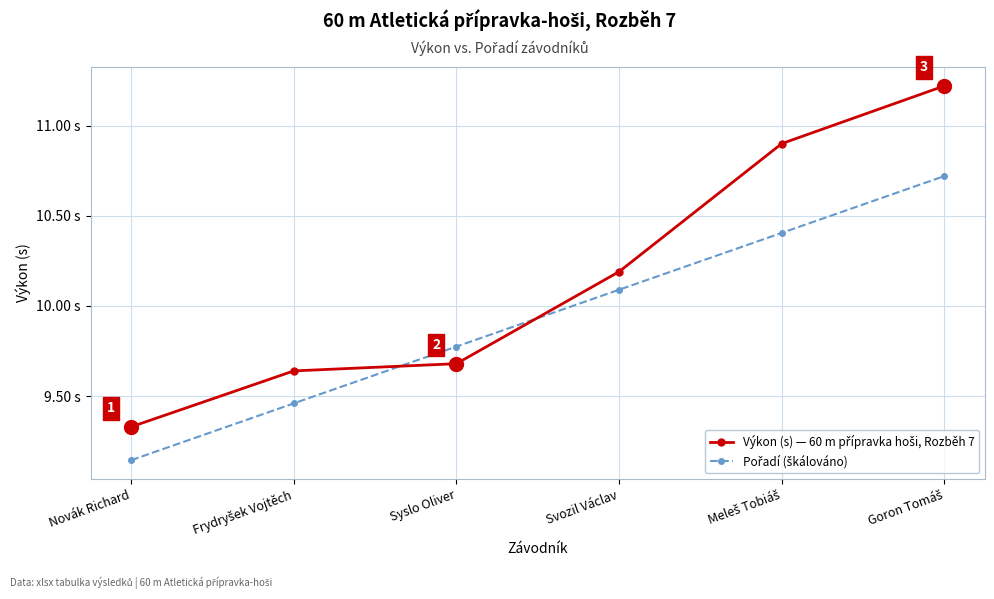

Does the chart have visible grid lines?

Yes